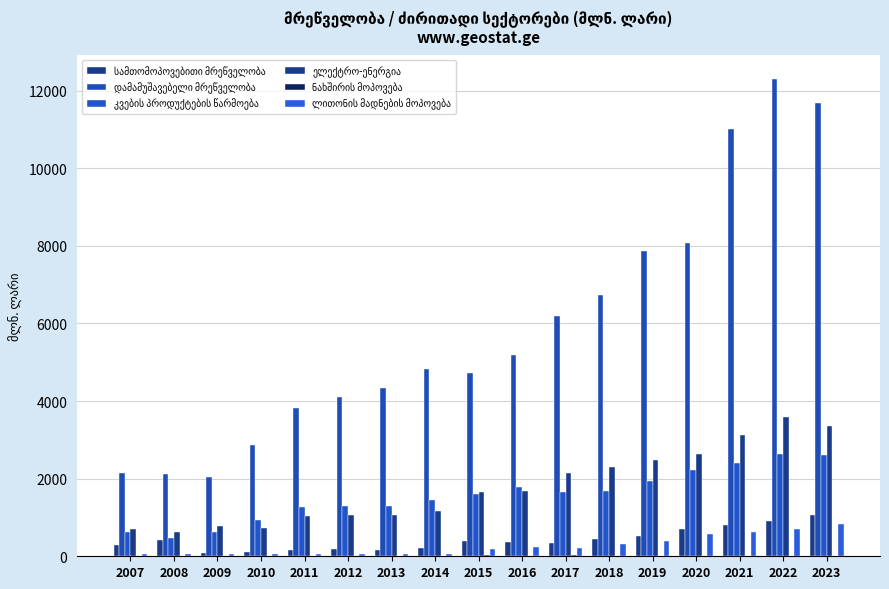

Reading left to right, what are all the values shown in this chart?

სამთომოპოვებითი მრეწველობა: 287.9	429.3	97.3	105.9	155.1	177.5	152.4	208.6	384.7	356.4	352.6	450.1	518.6	708.8	799.4	907.3	1052.9
დამამუშავებელი მრეწველობა: 2139.4	2116.1	2039.5	2857.4	3812.0	4110.8	4336.1	4829.0	4733.6	5199.0	6182.6	6726.5	7869.4	8083.6	11022.8	12293.0	11684.3
კვების პროდუქტების წარმოება: 616.2	479.7	619.7	936.3	1271.5	1292.3	1299.6	1445.9	1614.0	1781.7	1659.8	1695.1	1933.4	2211.8	2406.0	2643.1	2611.0
ელექტრო-ენერგია: 703.1	629.7	769.3	732.4	1038.7	1069.3	1060.3	1159.2	1659.6	1689.2	2133.7	2302.0	2471.9	2626.6	3113.4	3593.8	3356.0
ნახშირის მოპოვება: 2.0	6.1	6.0	12.3	19.0	11.3	12.9	15.6	26.6	19.0	21.4	15.0	2.1	5.3	13.8	15.9	17.9
ლითონის მადნების მოპოვება: 52.2	70.1	48.4	52.8	64.9	48.0	50.9	56.0	182.2	234.2	223.7	306.3	393.5	580.6	636.2	712.1	821.7